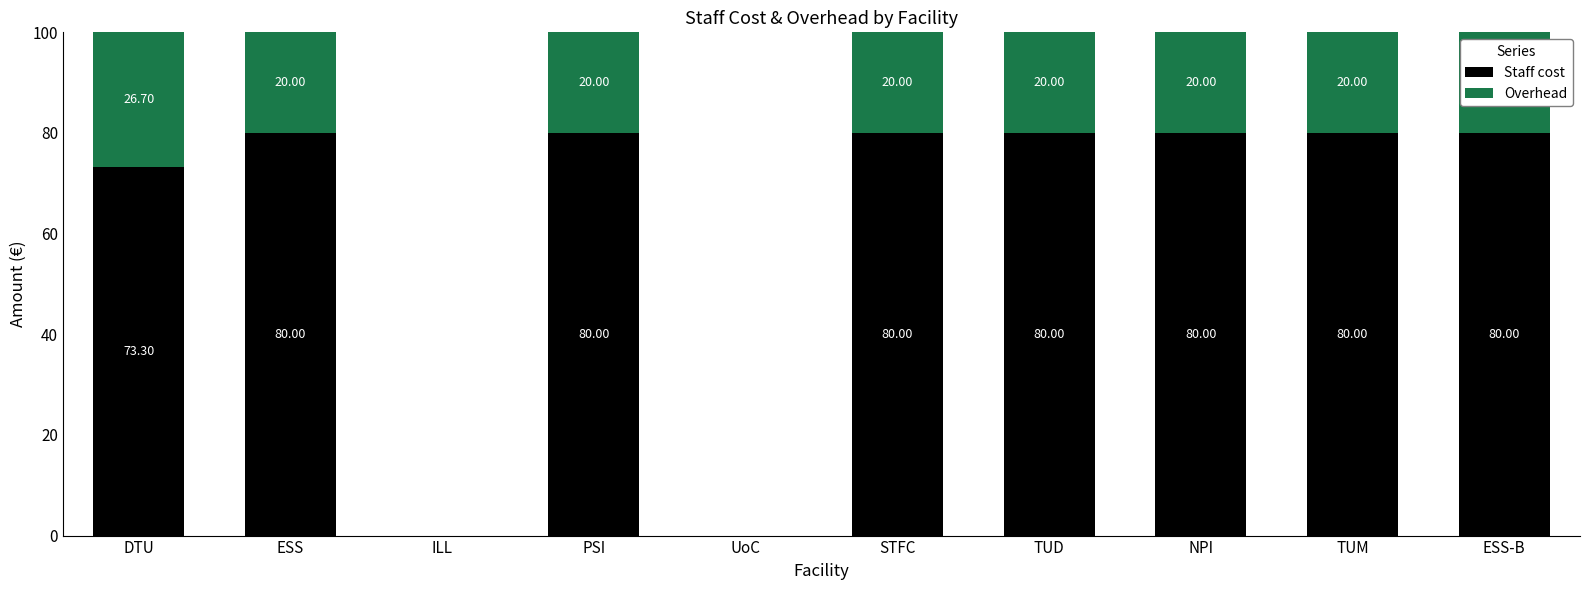

Where is Staff cost nearest to the value 40?

DTU